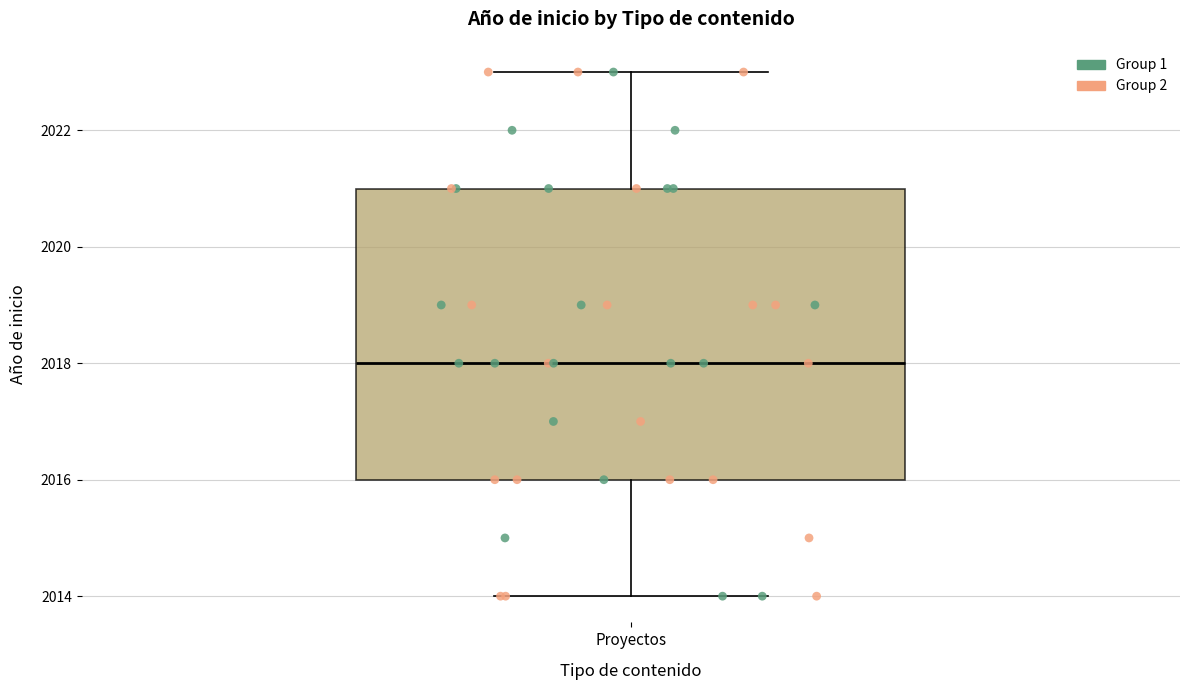

Read this box plot against the y-axis: the position of the median line, the range covered by the box, and the ends of both whiskers. The values are not printed on the chart, so give them approximately, as read against the axis.

median 2018, box 2016 to 2021, whiskers 2014 to 2023